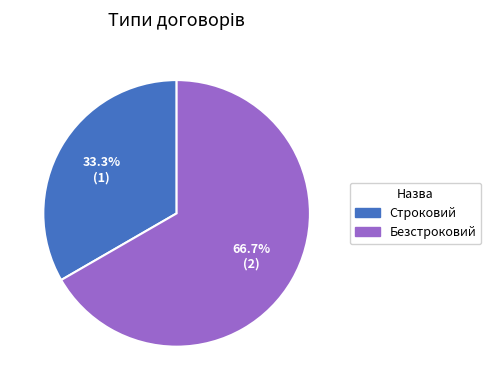

To the nearest percent, what is the average slice percentage?

50%